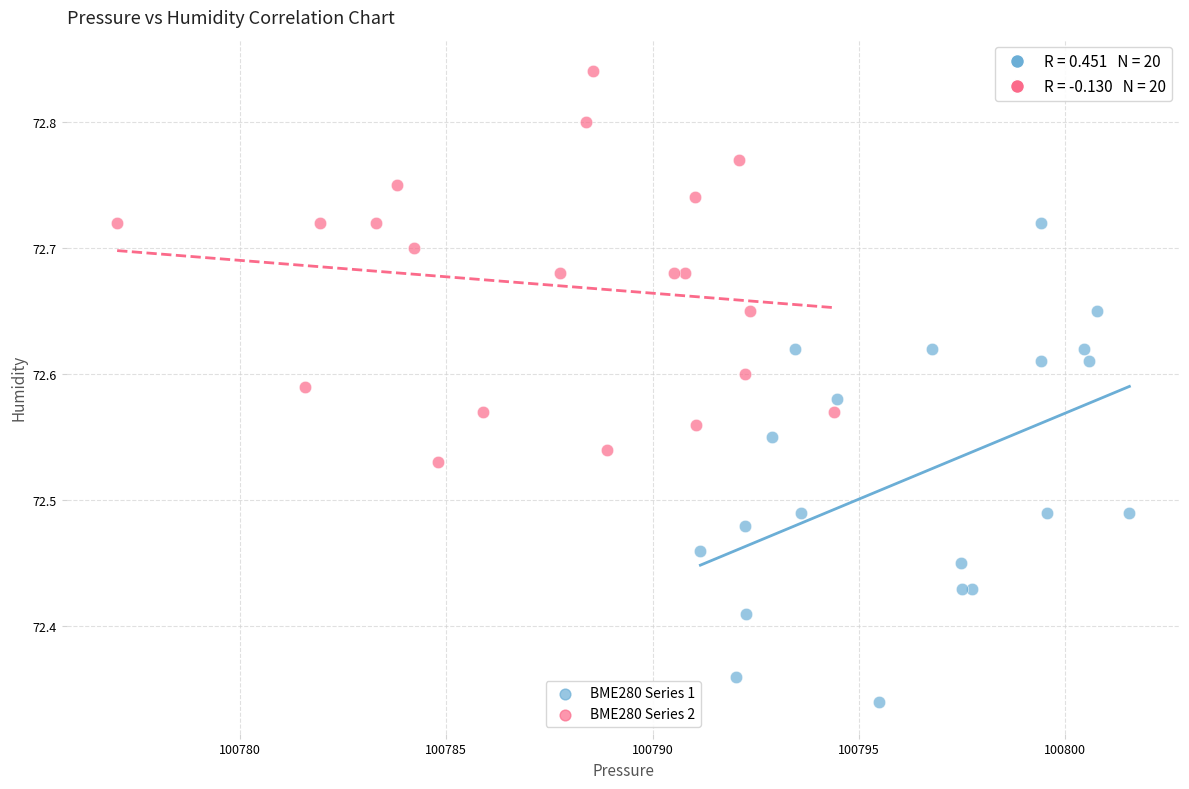

Which series reaches the maximum Y coordinate?

BME280 Series 2